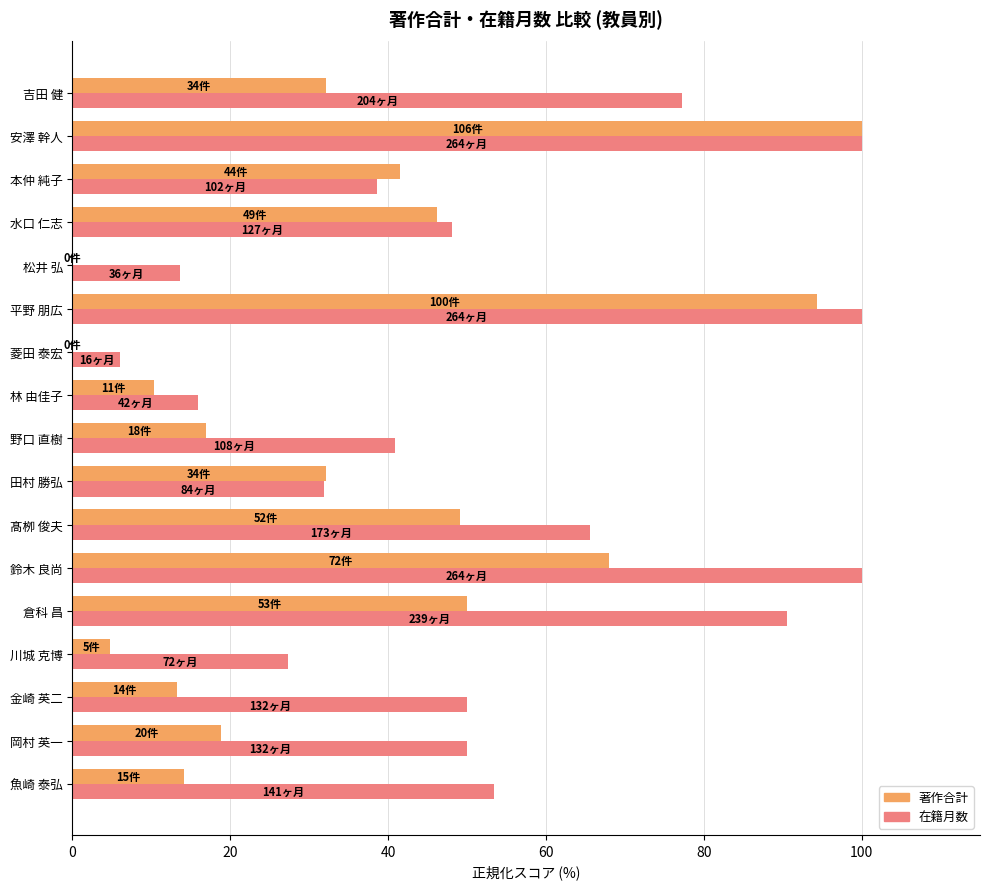

What is the greatest value displayed?

100.0